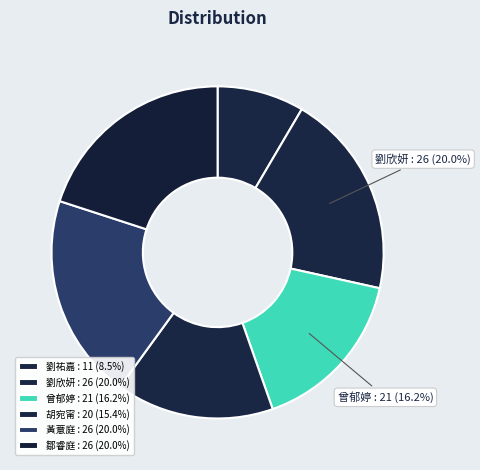

How many slices are in this pie chart?

6